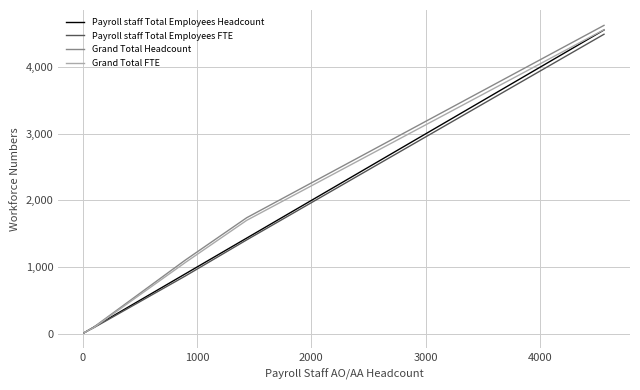

What are all the series names shown in the legend?

Payroll staff Total Employees Headcount, Payroll staff Total Employees FTE, Grand Total Headcount, Grand Total FTE